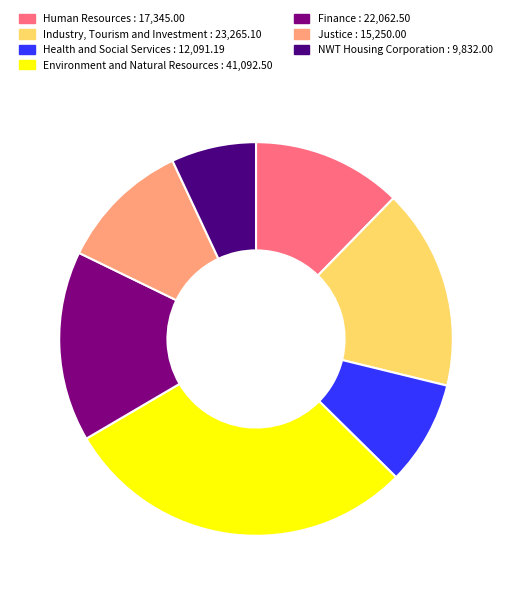

Between Finance and Environment and Natural Resources, which is larger?

Environment and Natural Resources